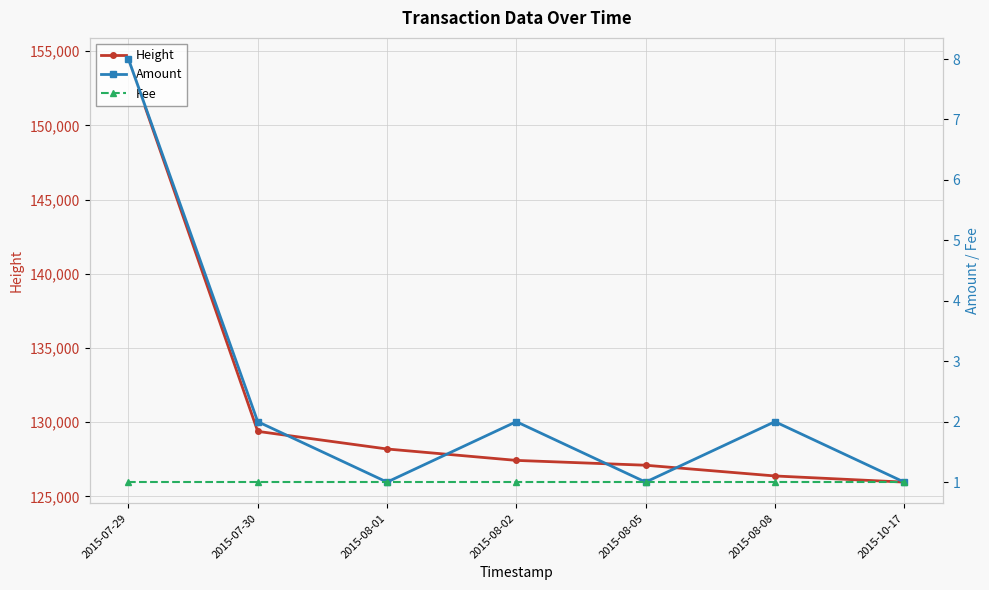

Reading left to right, what are all the values shown in this chart?

Height: 2015-07-29=154467	2015-07-30=129377	2015-08-01=128190	2015-08-02=127421	2015-08-05=127095	2015-08-08=126372	2015-10-17=125958
Amount: 2015-07-29=8	2015-07-30=2	2015-08-01=1	2015-08-02=2	2015-08-05=1	2015-08-08=2	2015-10-17=1
Fee: 2015-07-29=1	2015-07-30=1	2015-08-01=1	2015-08-02=1	2015-08-05=1	2015-08-08=1	2015-10-17=1